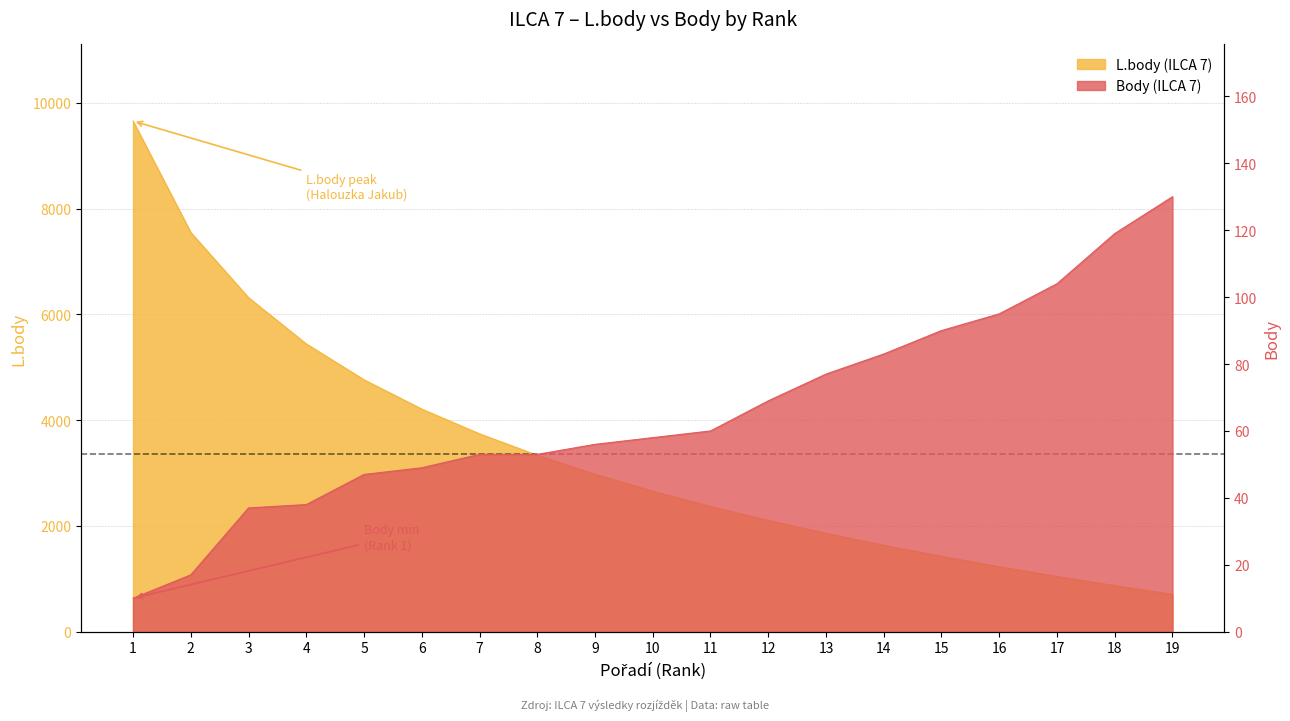

At 2, list the series in order from largest to smallest.

L.body (ILCA 7), Body (ILCA 7)